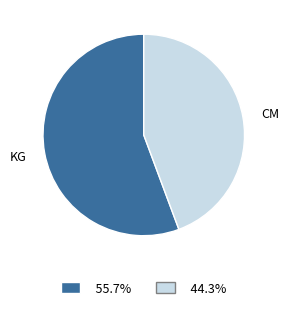

What is the smallest slice in the pie chart?

CM